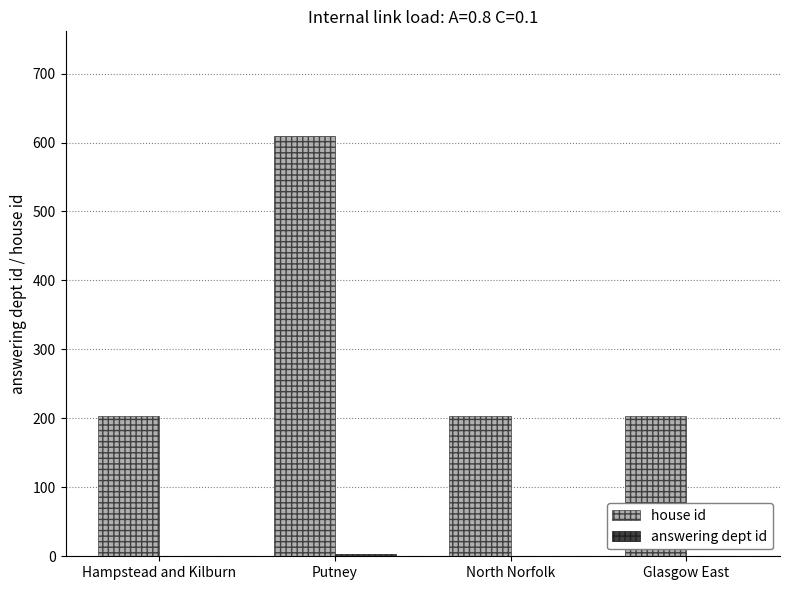

At which category does the chart reach its peak across all series?

Putney